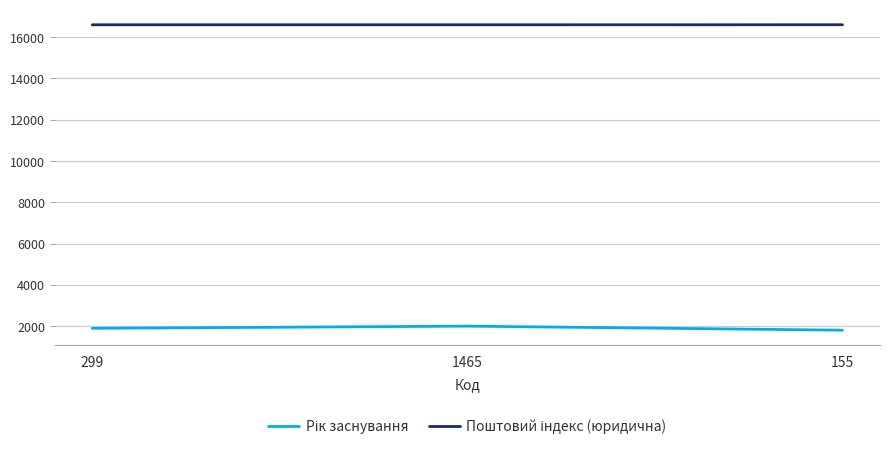

What is the spread (max minus min) of values at 155?

14797